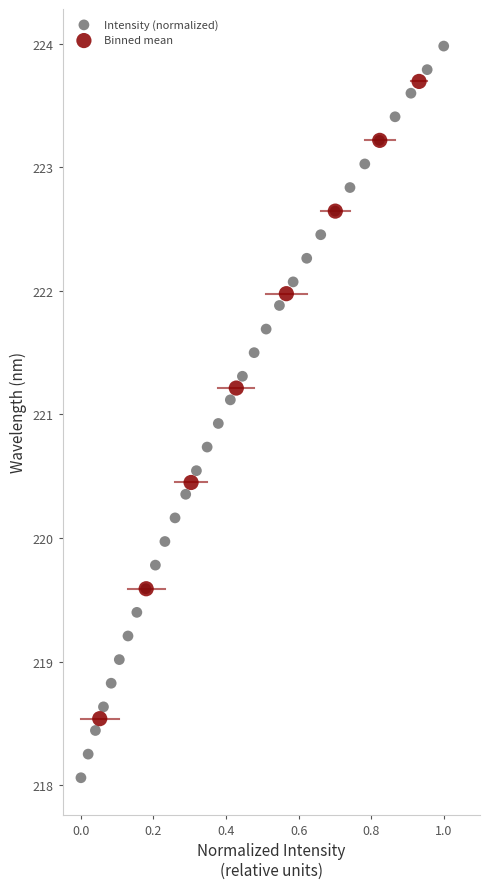

Which series reaches the maximum Y coordinate?

Intensity (normalized)